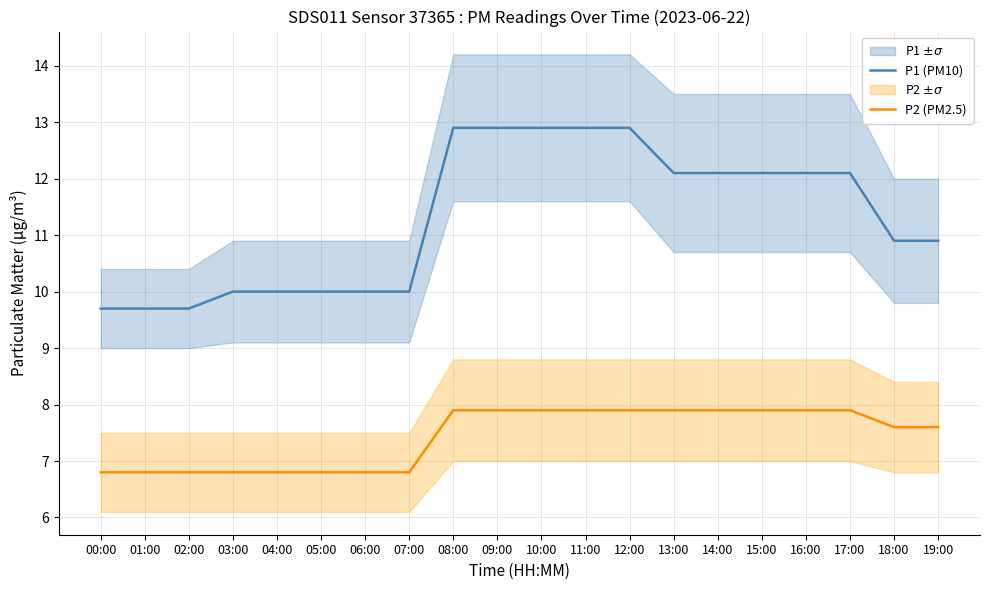

At how many categories does at least one series exceed 8?

20